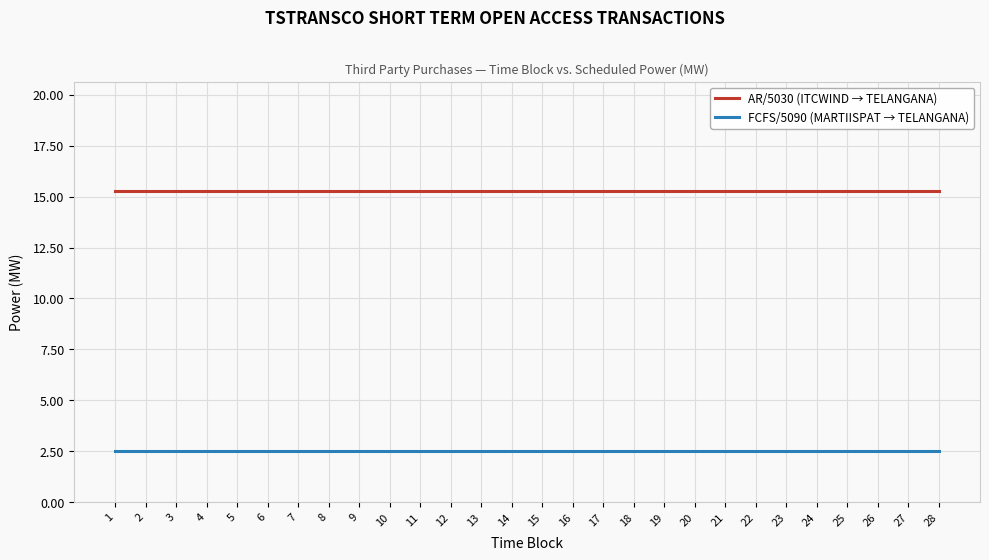

What is the difference between the highest and lowest values at 5?

12.8